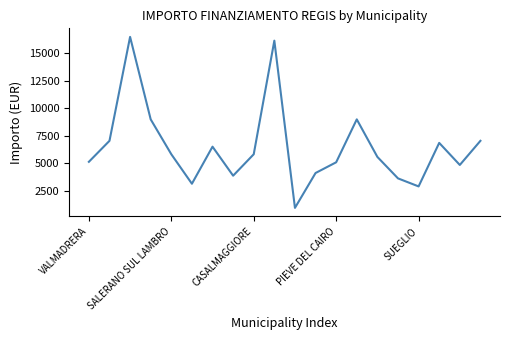

What is the smallest value displayed?

972